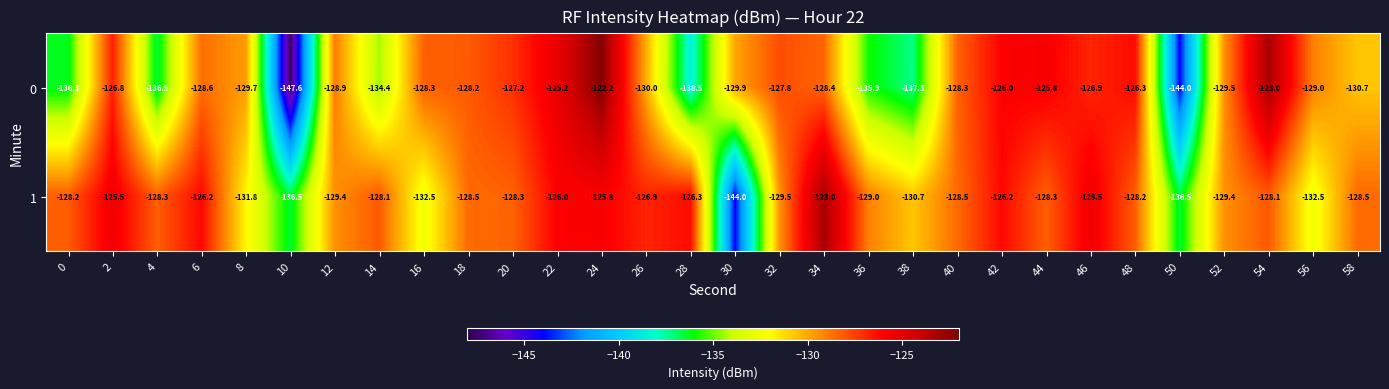

What is the minimum value shown in the chart?

-147.6